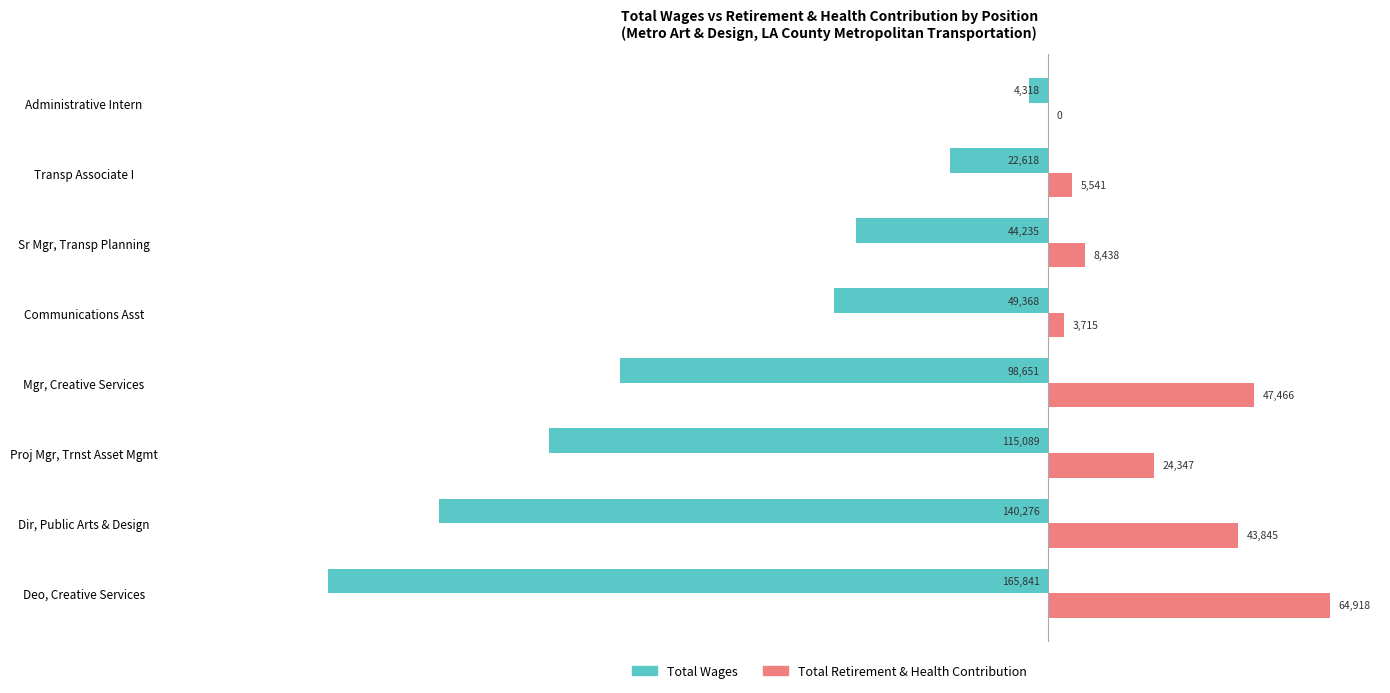

Which category has the highest value in the Total Retirement & Health Contribution series?

Deo, Creative Services